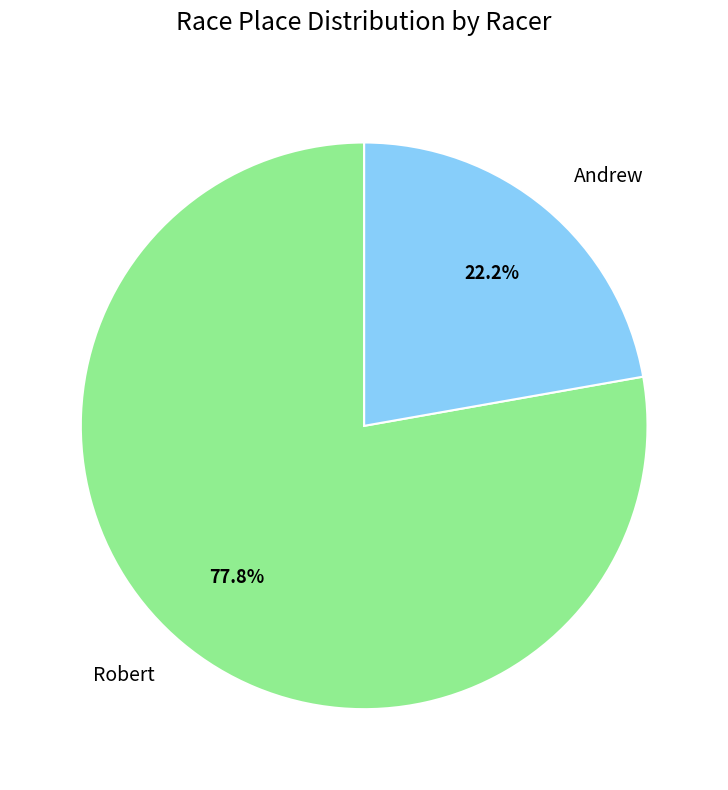

Approximately how many times larger is the value at Andrew compared to Robert?

0.3